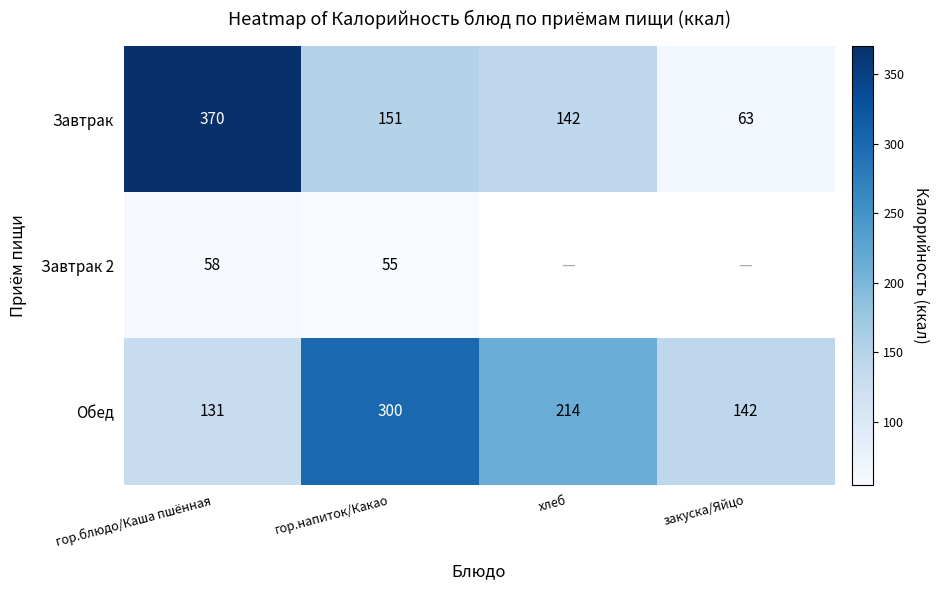

Where is Обед nearest to the value 215?

хлеб